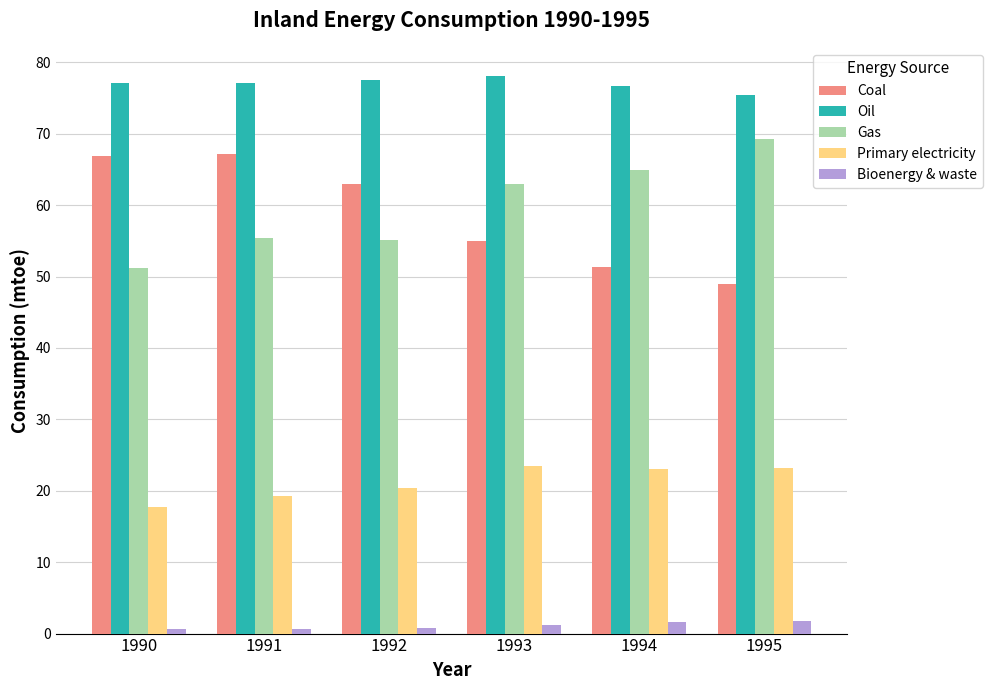

The value of Oil at 1992 is 47.0. True or false?

False